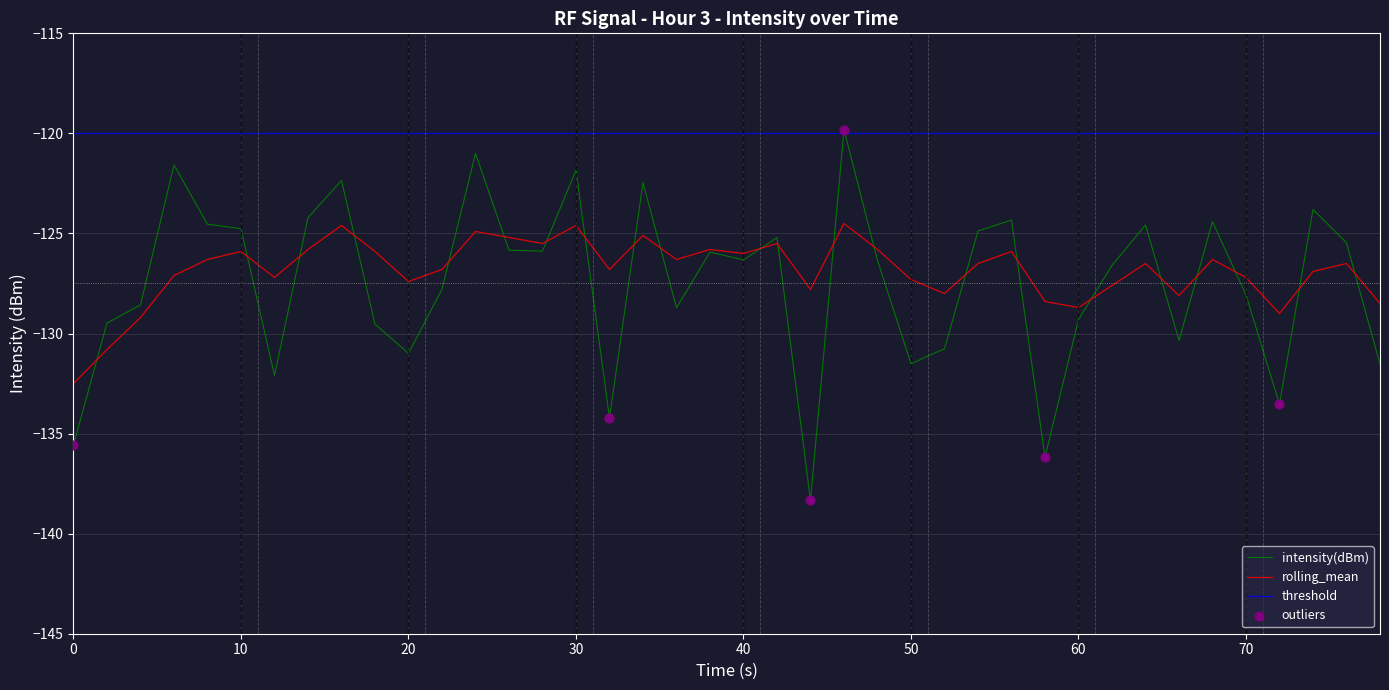

True or false: threshold and rolling_mean cross at least once.

False